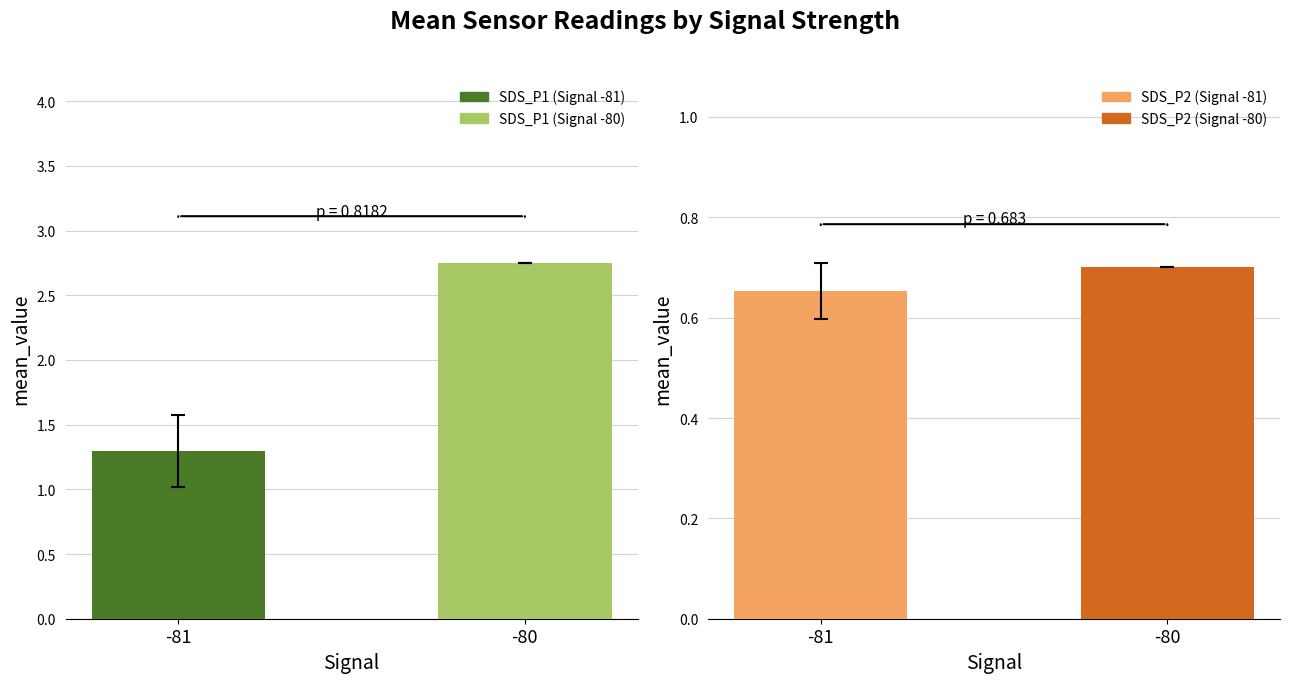

At which category is the sum across all series the highest?

-80